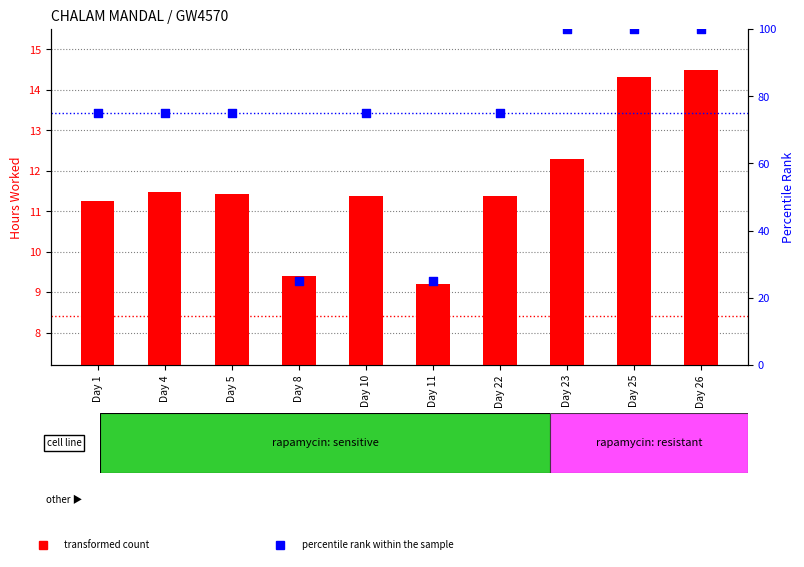

What is the total value across all series at Day 22?

86.4